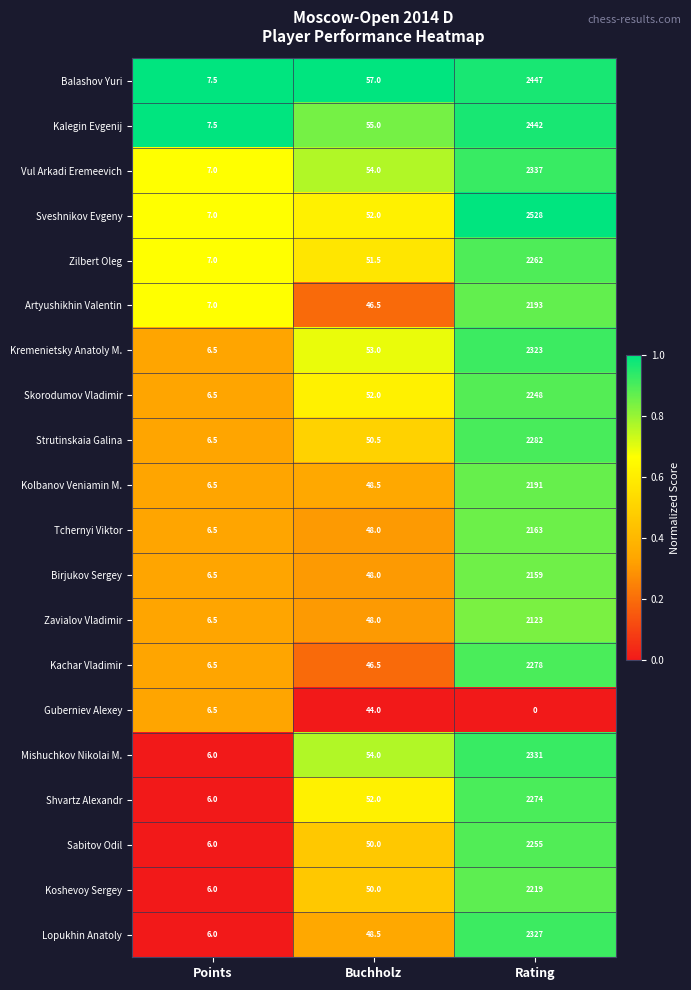

What is the approximate value of Kremenietsky Anatoly M. at Rating?

2323.0